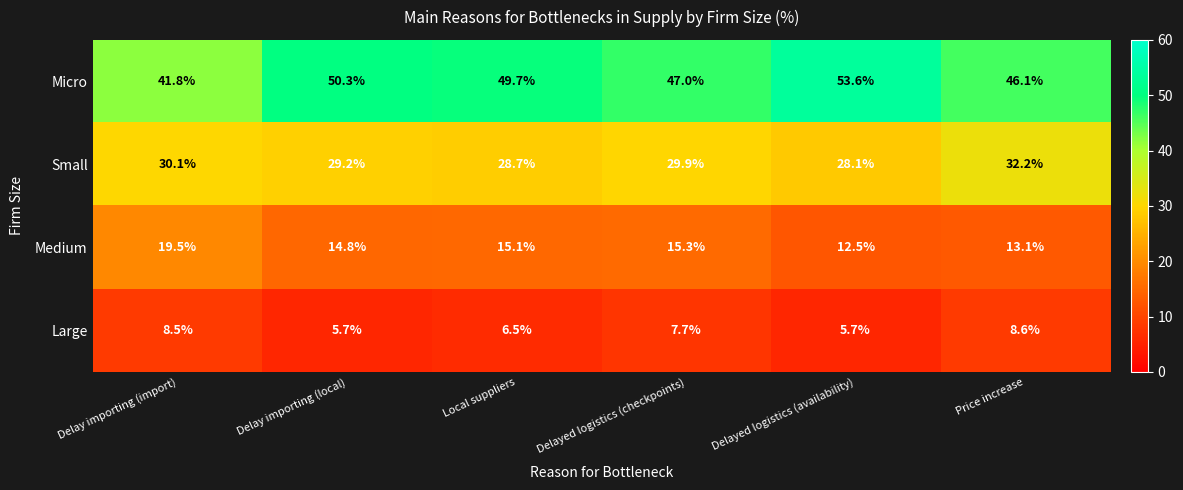

Reading left to right, transcribe all the data shown in this chart.

Micro: Delay importing (import)=41.8	Delay importing (local)=50.3	Local suppliers=49.7	Delayed logistics (checkpoints)=47.0	Delayed logistics (availability)=53.6	Price increase=46.1
Small: Delay importing (import)=30.1	Delay importing (local)=29.2	Local suppliers=28.7	Delayed logistics (checkpoints)=29.9	Delayed logistics (availability)=28.1	Price increase=32.2
Medium: Delay importing (import)=19.5	Delay importing (local)=14.8	Local suppliers=15.1	Delayed logistics (checkpoints)=15.3	Delayed logistics (availability)=12.5	Price increase=13.1
Large: Delay importing (import)=8.5	Delay importing (local)=5.7	Local suppliers=6.5	Delayed logistics (checkpoints)=7.7	Delayed logistics (availability)=5.7	Price increase=8.6